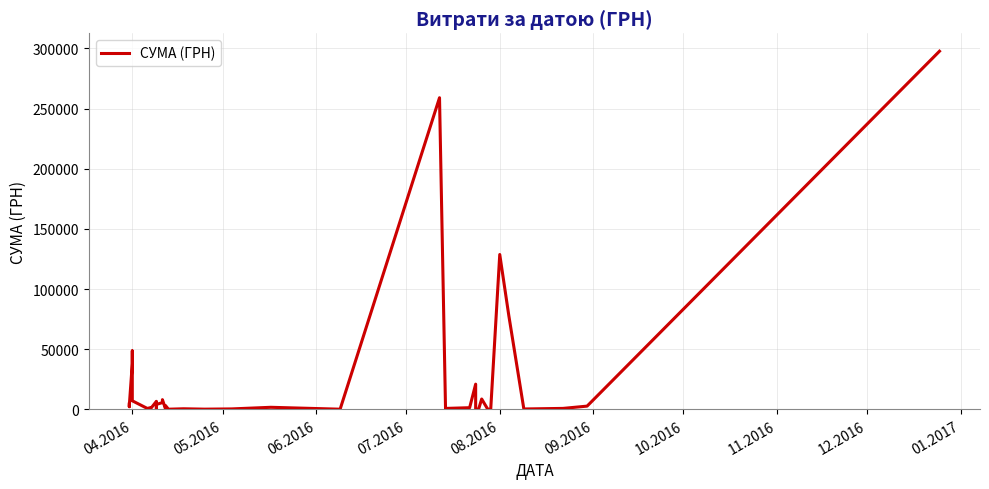

Reading left to right, list all the values displayed in this chart.

4458.0	2277.6	3075.3	38112.0	48642.9	7160.3	794.0	1450.9	869.0	387.2	6700.0	361.8	5928.0	4129.7	5678.1	8108.9	733.0	3267.0	173.9	527.8	215.5	413.9	1754.9	180.0	259087.9	379.4	819.2	1421.3	21004.8	11.2	359.1	8661.0	199.0	97.8	128776.4	78134.5	361.8	838.0	2734.4	297743.9